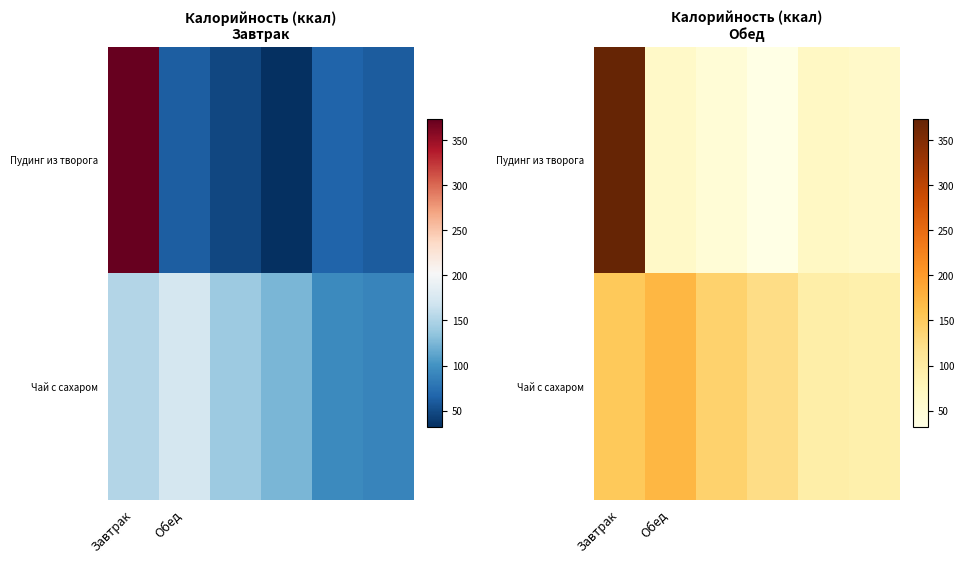

List the series in order of their peak value, lowest first.

Чай с сахаром, Пудинг из творога